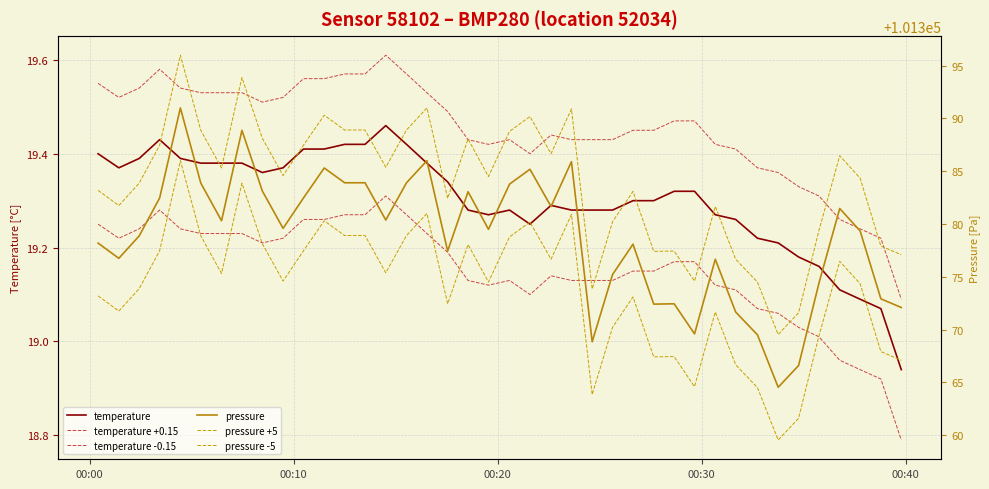

What is the value of the pressure +5 point at the 37th from the left?

101386.5